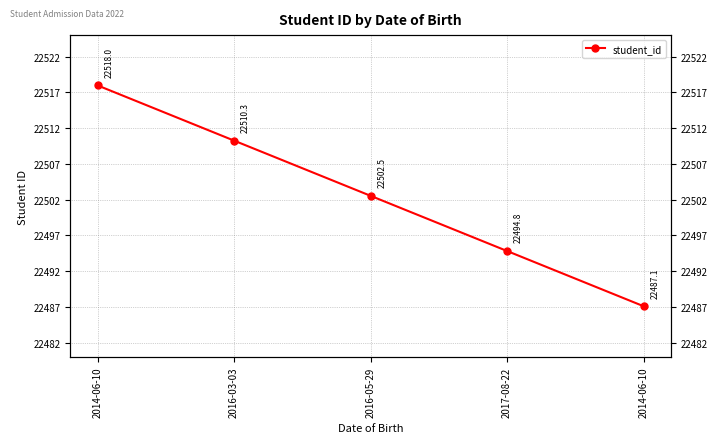

What is the value of the 1st point from the left?

22518.0